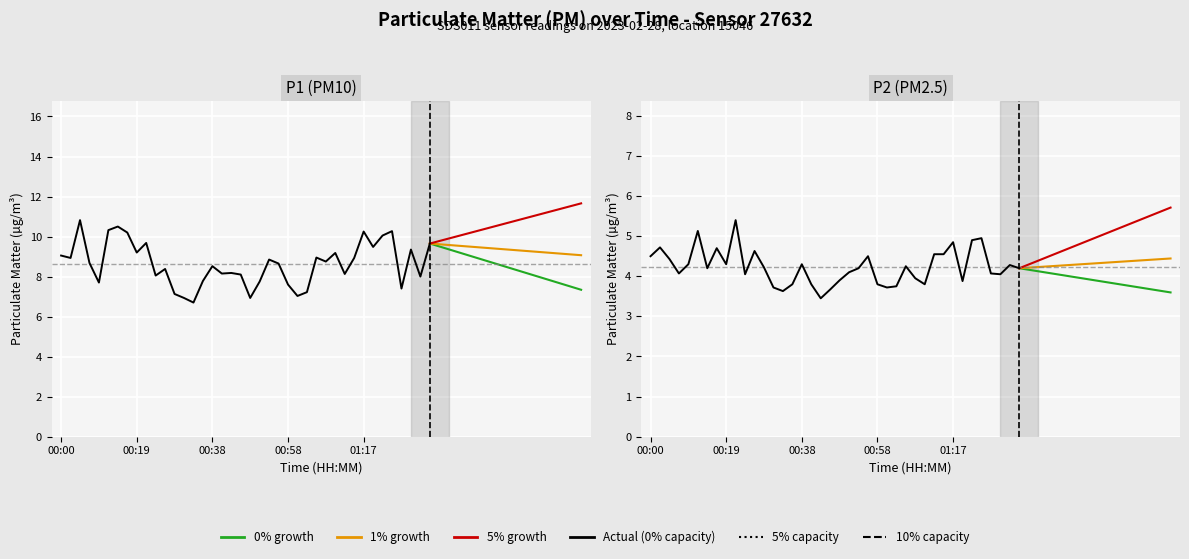

What is the sum of the P2 values at 32 and 27?

9.1